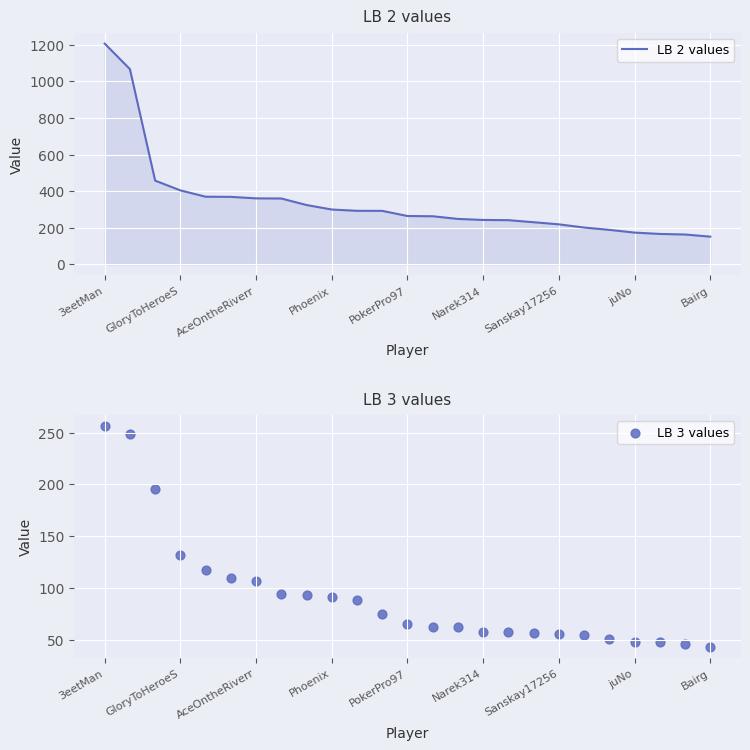

Which series reaches the minimum Y coordinate?

LB 3 values